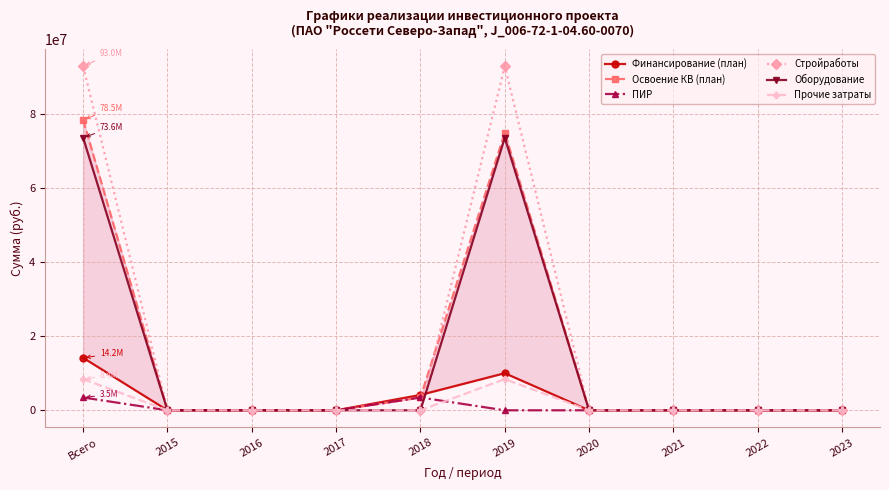

How many series are shown in this chart?

6